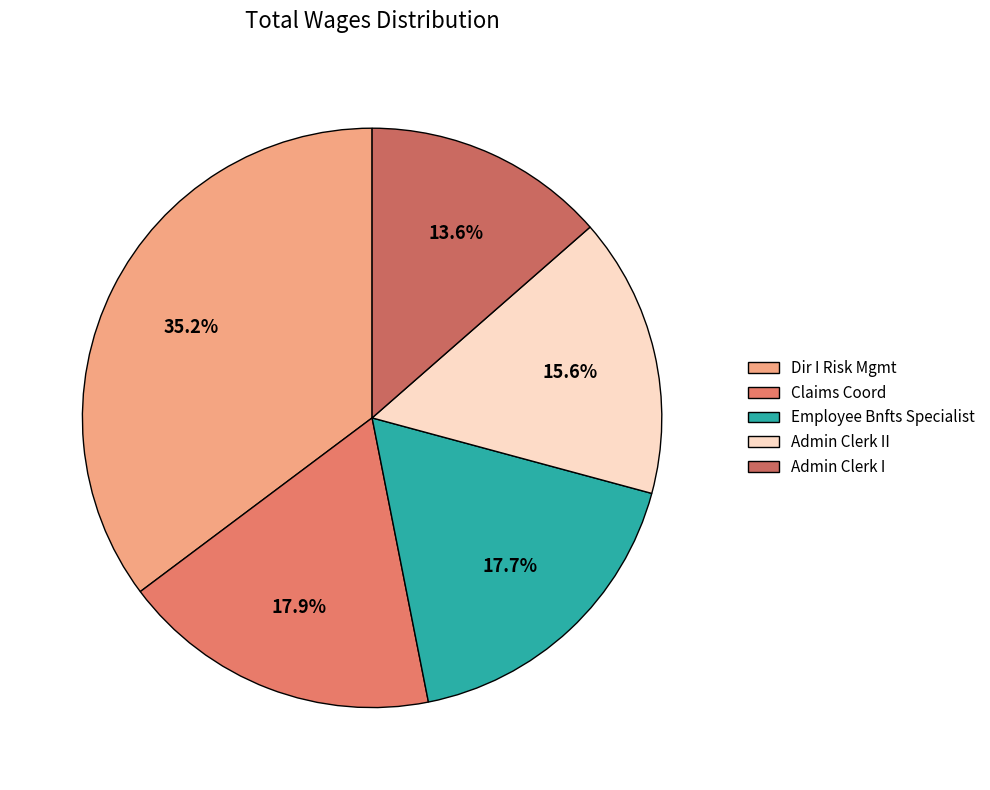

How many segments does this pie chart have?

5